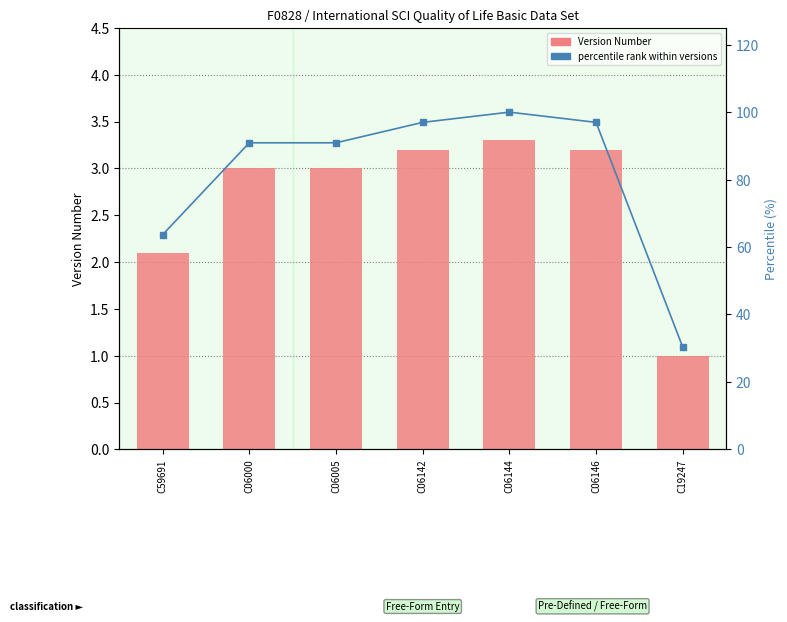

How many distinct data groups are displayed?

2